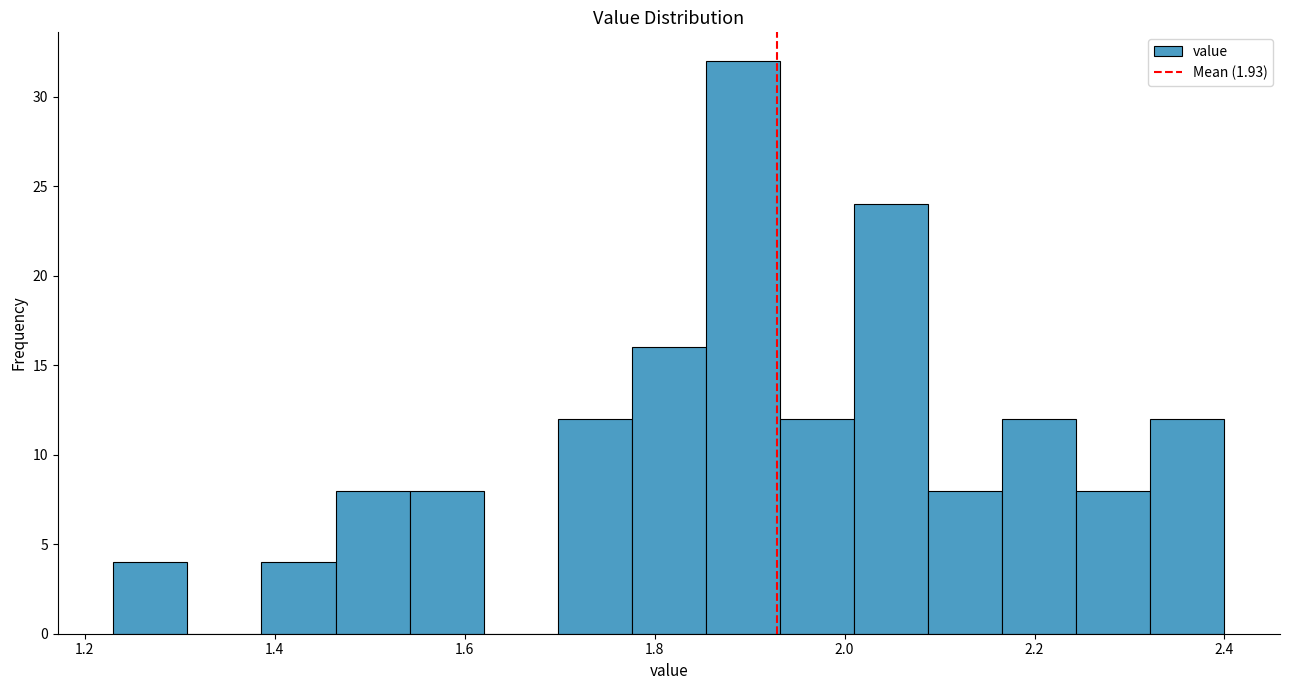

Around what value on the x-axis is the tallest bar? Give the approximate position of its centre, as read against the axis.

1.90